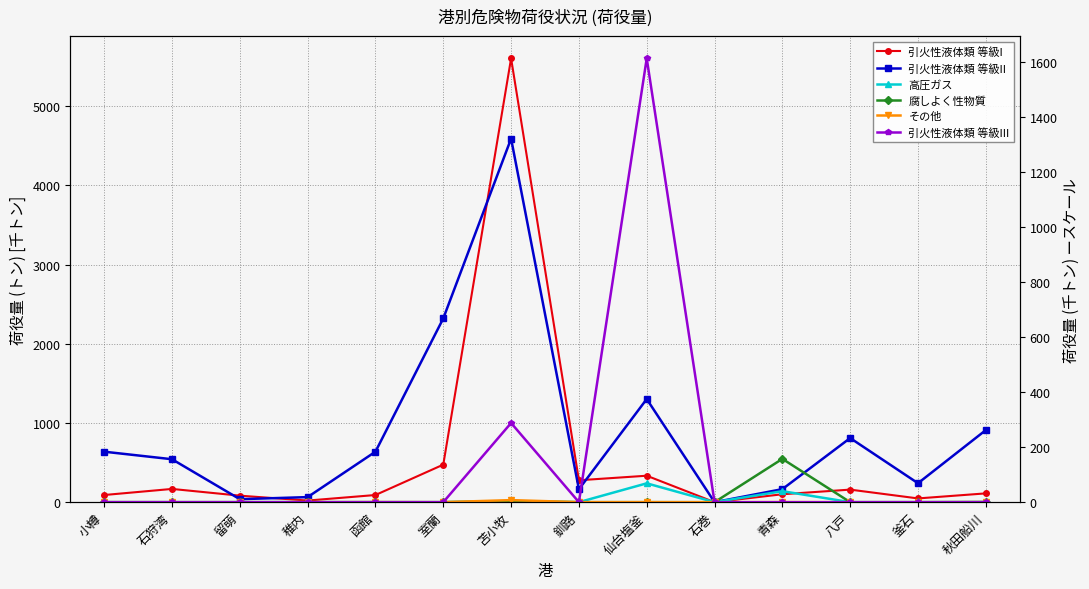

Is it true that 腐しよく性物質 equals 0.0 at 釜石?

True